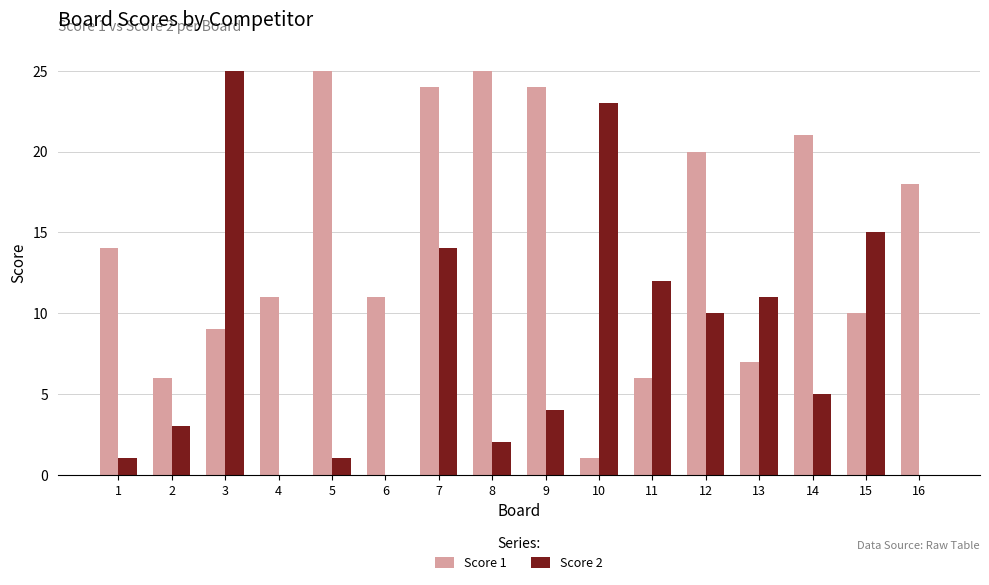

What is the approximate value of Score 2 at 11, to the nearest 10?

10